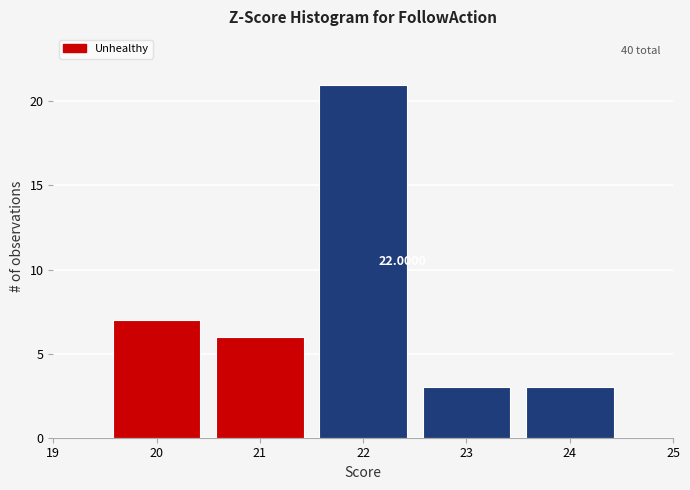

Over which range of the x-axis is the bar tallest?

21.5 to 22.5